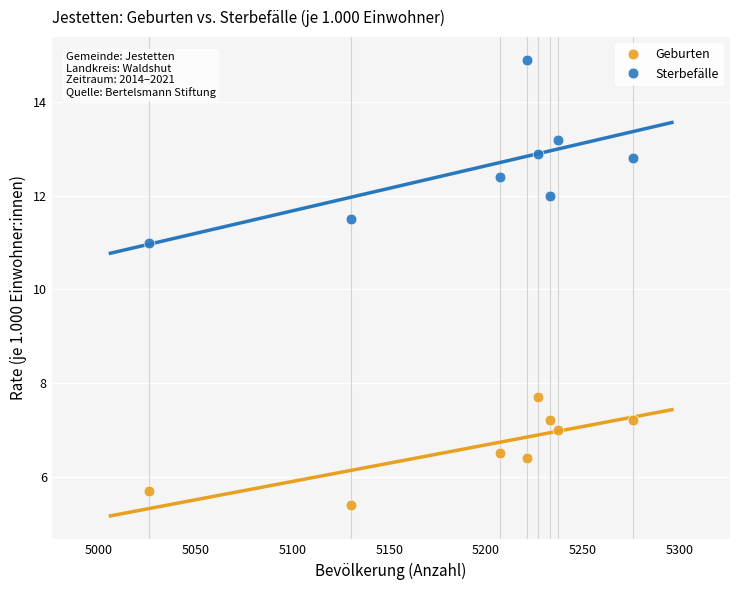

Which series contains the lowest Y value?

Geburten